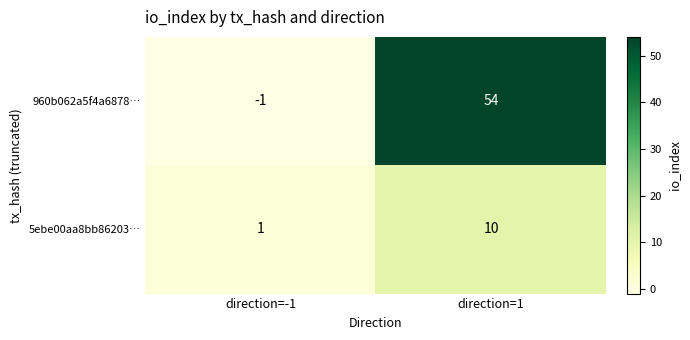

What is the sum of all 5ebe00aa8bb86203… values?

11